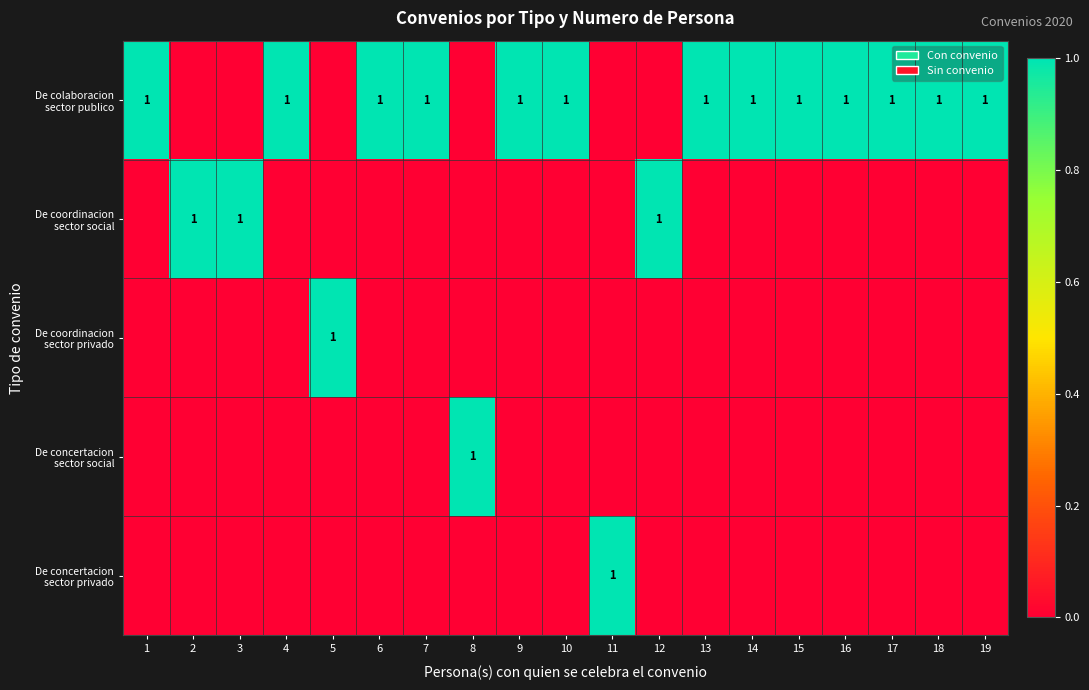

Which category has the highest value across all series?

1